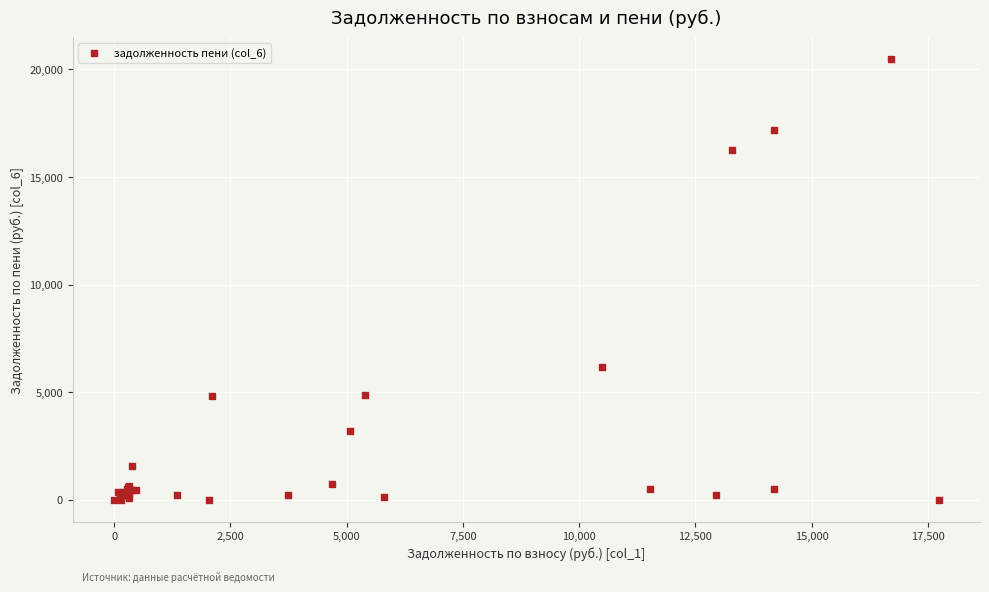

What Y value in the scatter plot is closest to 10232?

6187.4